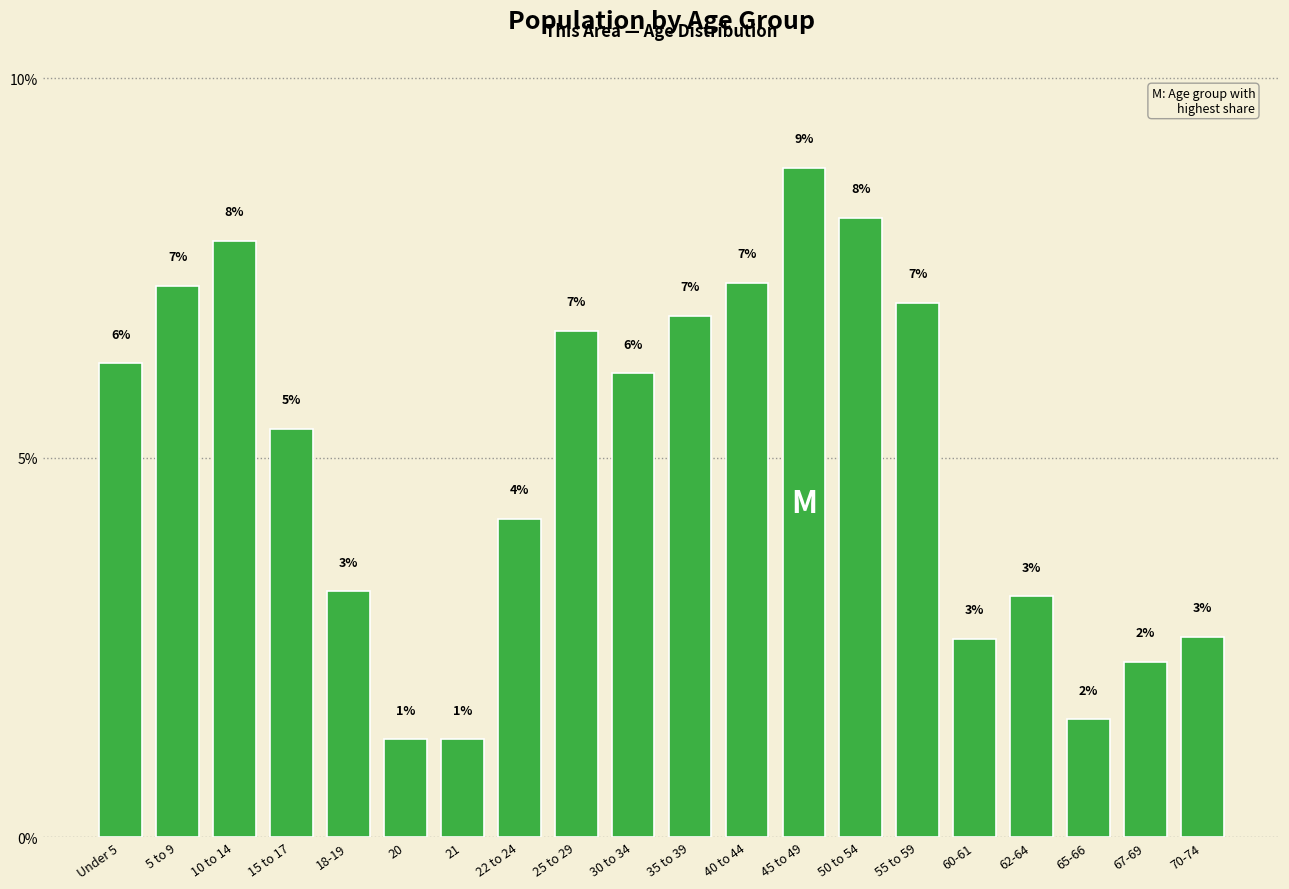

Does the chart contain any negative values?

No